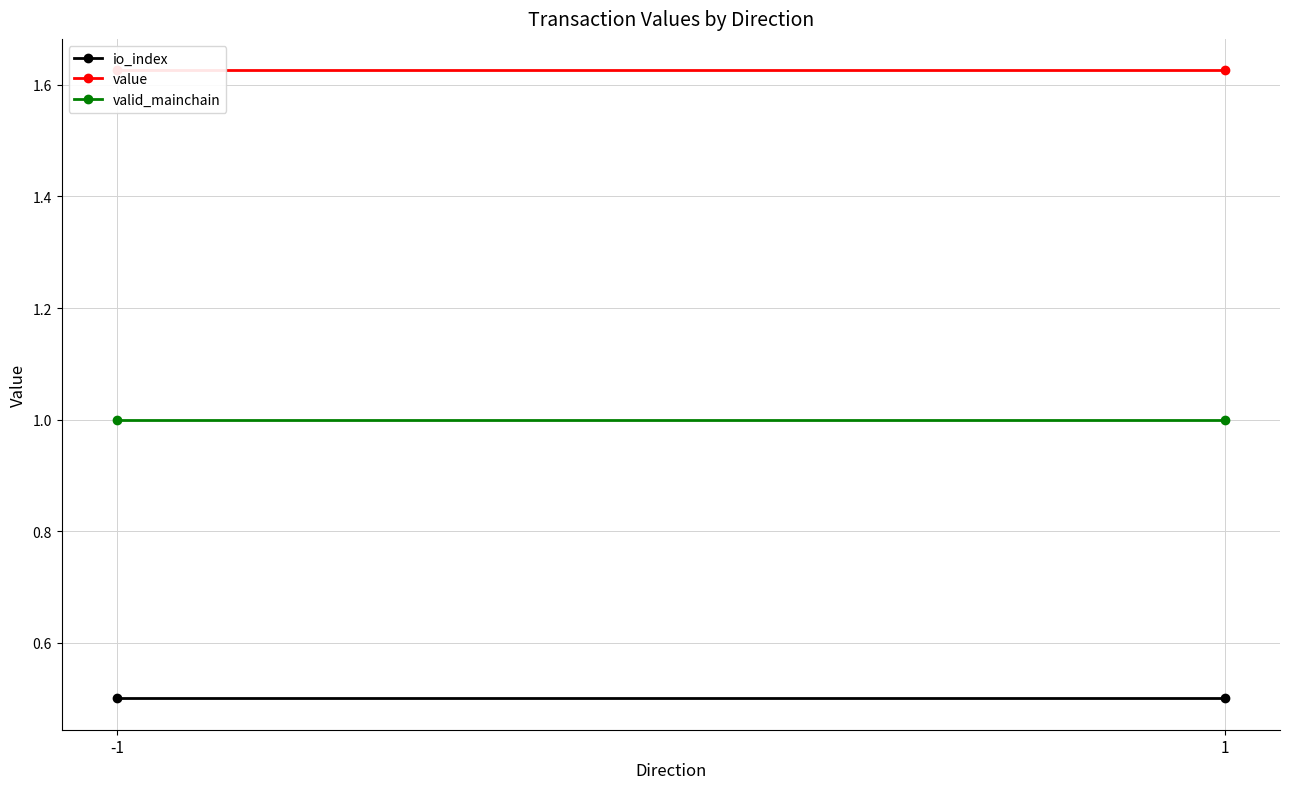

Between -1 and 1, which series saw the biggest shift?

io_index